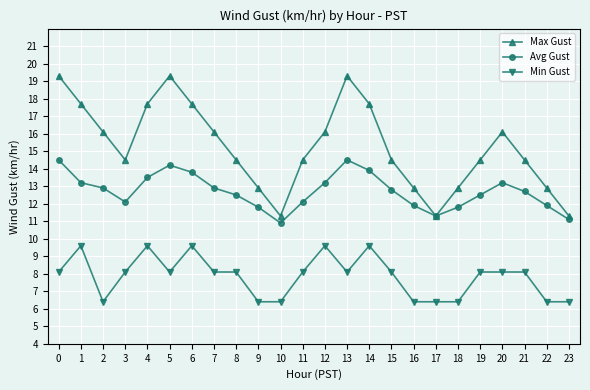

In Avg Gust, how many points are higher than both neighbors (excluding endpoints)?

3